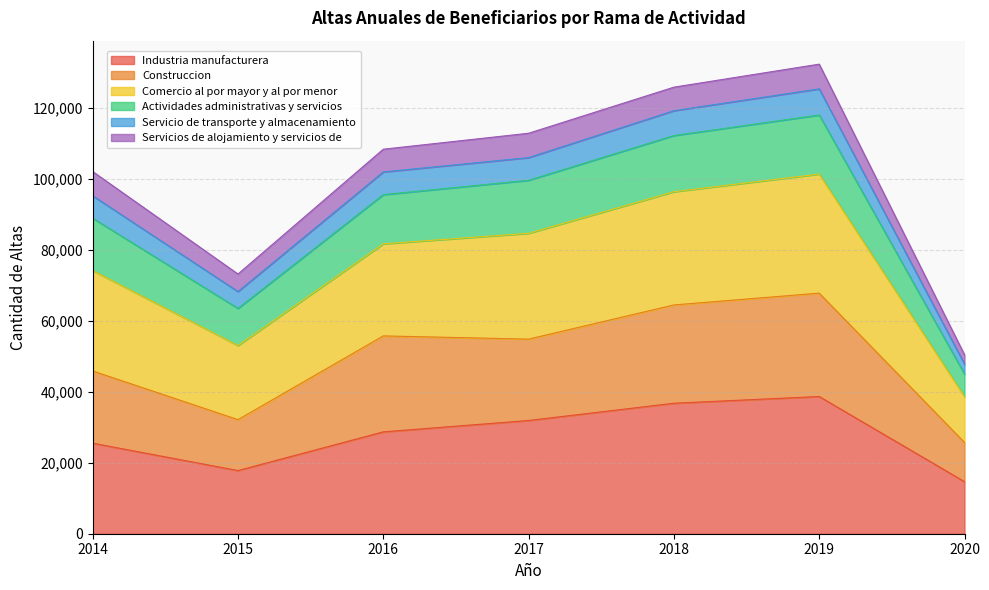

What is the lowest value of the Industria manufacturera series?

14670